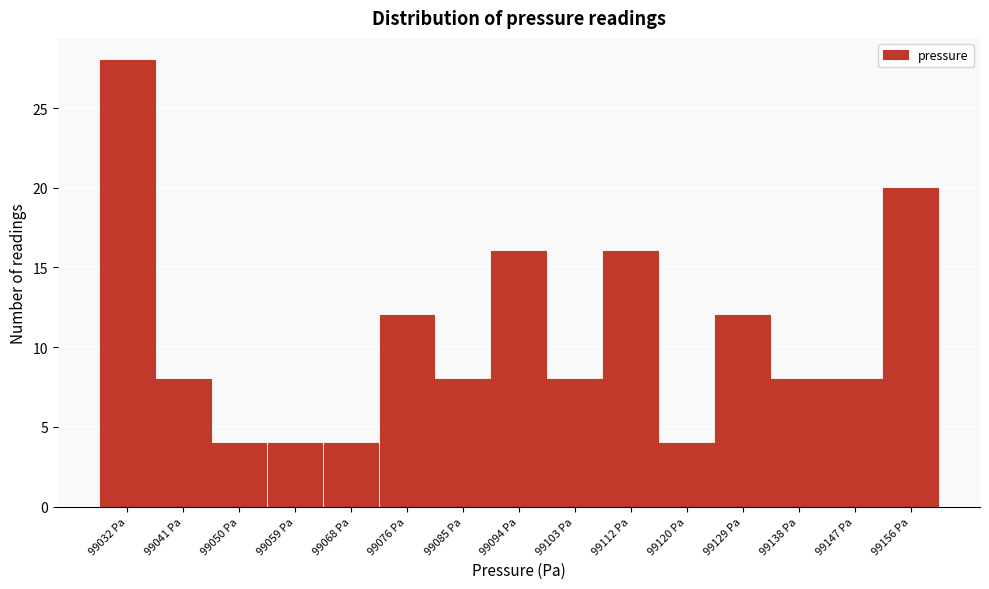

Reading left to right, list all the values displayed in this chart.

99032 Pa=28	99041 Pa=8	99050 Pa=4	99059 Pa=4	99068 Pa=4	99076 Pa=12	99085 Pa=8	99094 Pa=16	99103 Pa=8	99112 Pa=16	99120 Pa=4	99129 Pa=12	99138 Pa=8	99147 Pa=8	99156 Pa=20